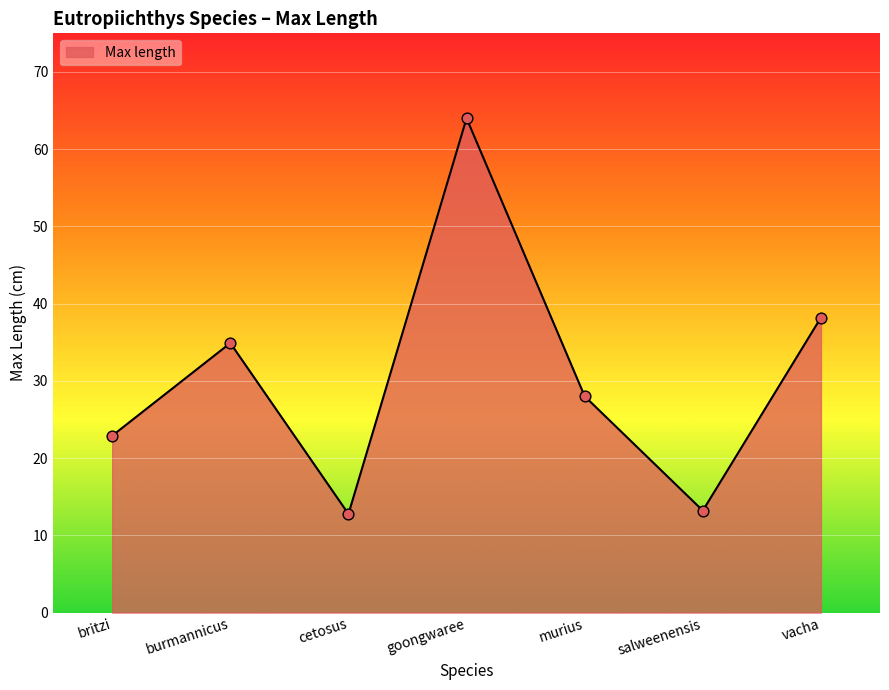

Between britzi and vacha, which is larger?

vacha